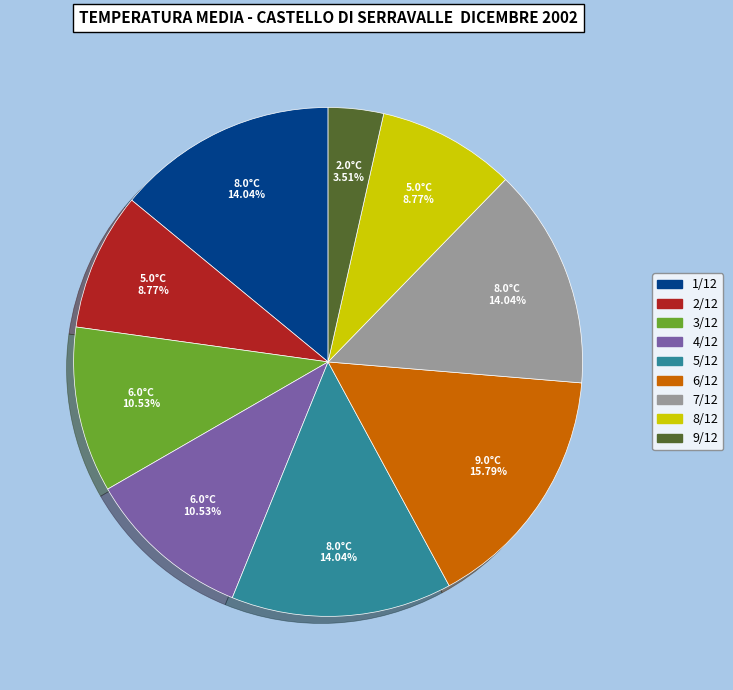

How many segments does this pie chart have?

9